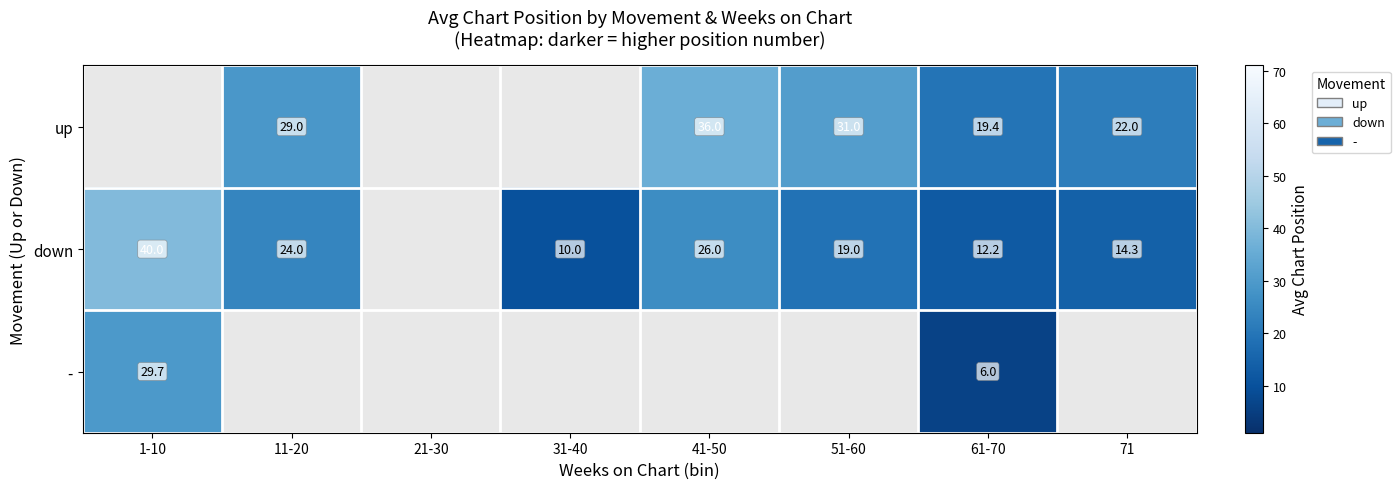

The value of down at 11-20 is 24.0. True or false?

True